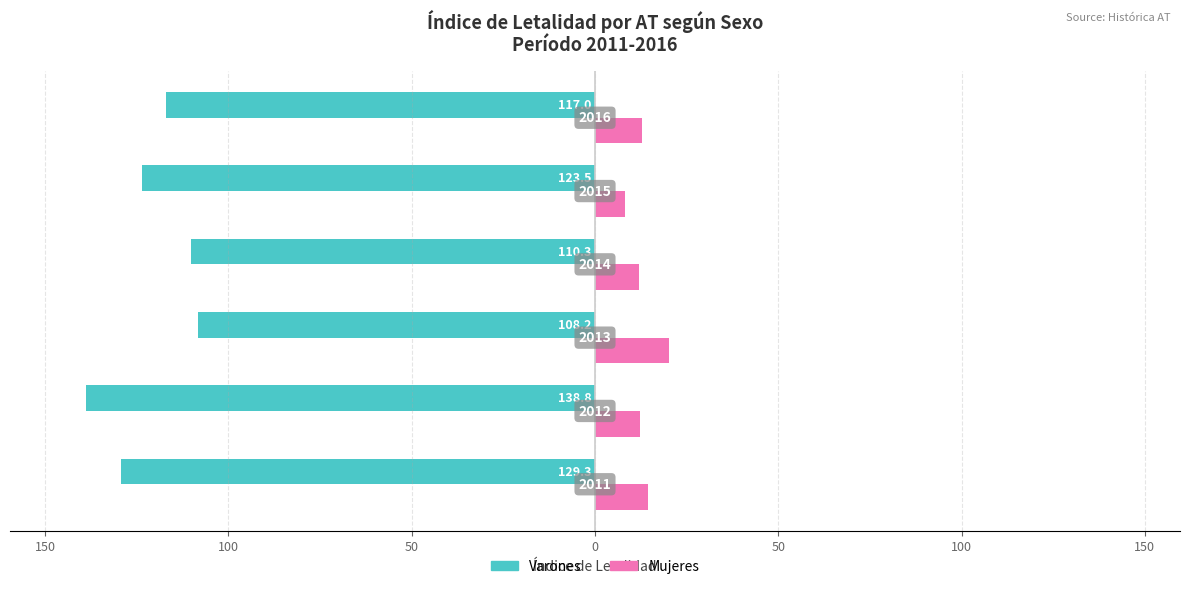

What are all the series names shown in the legend?

Varones, Mujeres